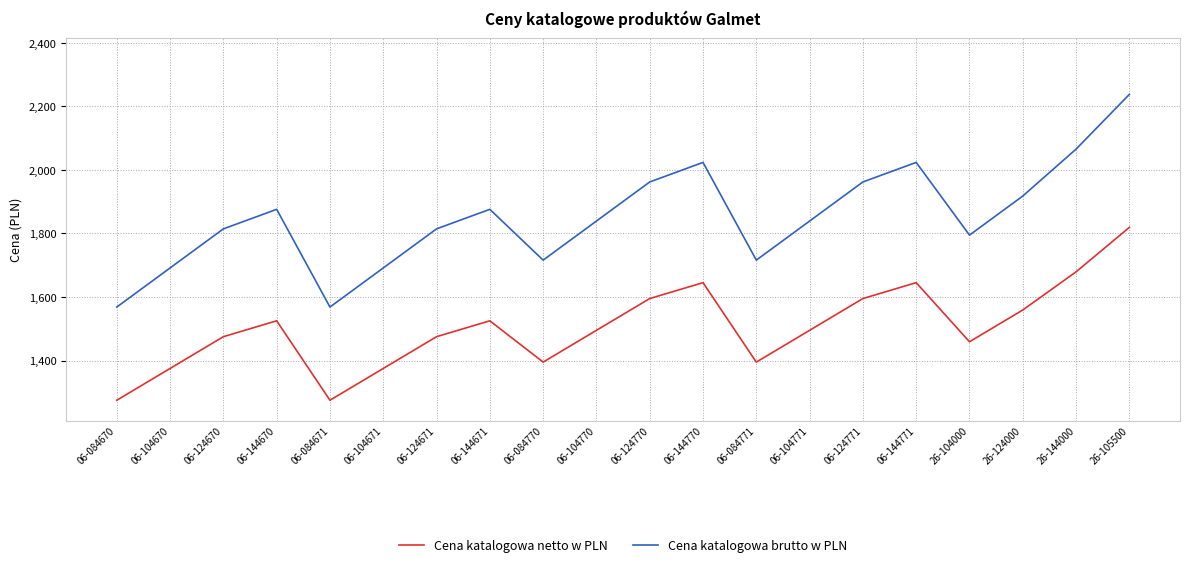

Does the chart have visible grid lines?

Yes